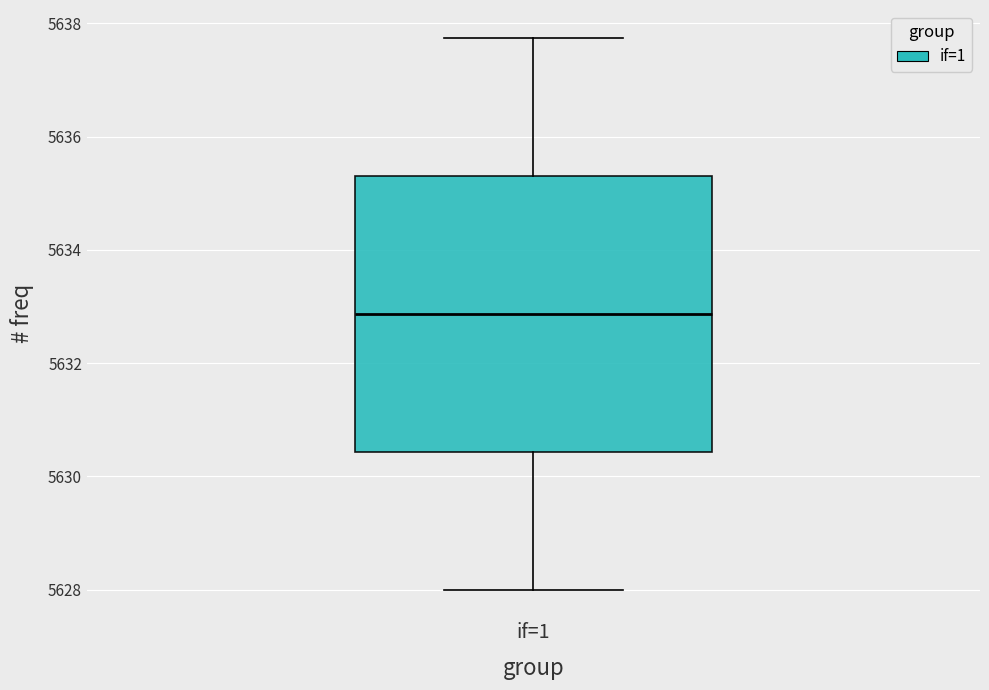

Transcribe this box plot: give where the median line is, the range the box spans, and where the two whiskers end, as read against the y-axis. The values are not printed on the chart, so give them approximately, as read against the axis.

median 5632.8, box 5630.4 to 5635.4, whiskers 5628.0 to 5637.8